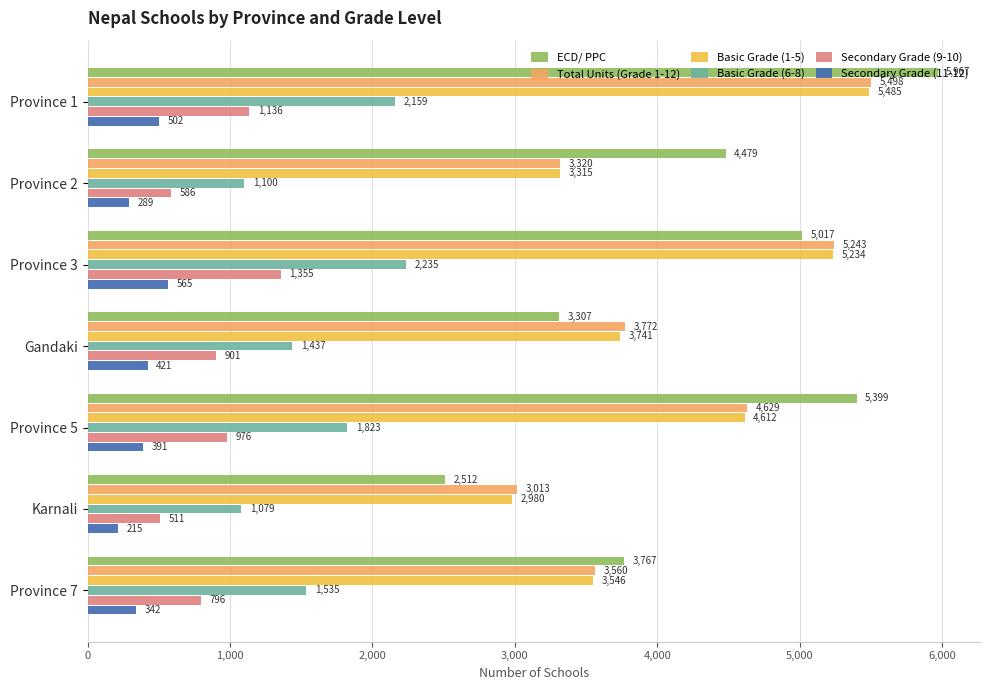

Rank the categories by Basic Grade (1-5) value from highest to lowest.

Province 1, Province 3, Province 5, Gandaki, Province 7, Province 2, Karnali